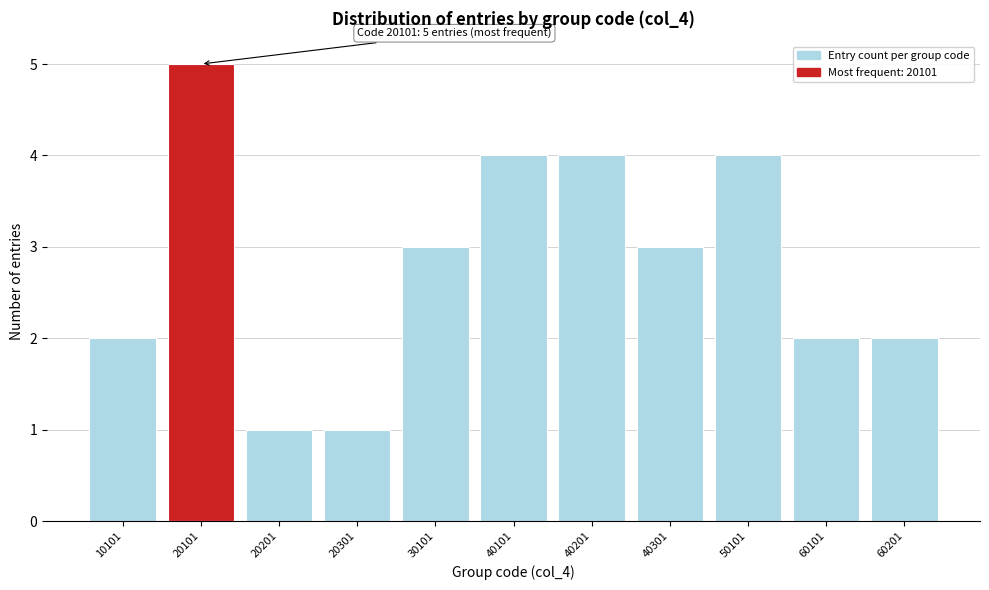

Reading left to right, extract all data points from this chart.

2	5	1	1	3	4	4	3	4	2	2